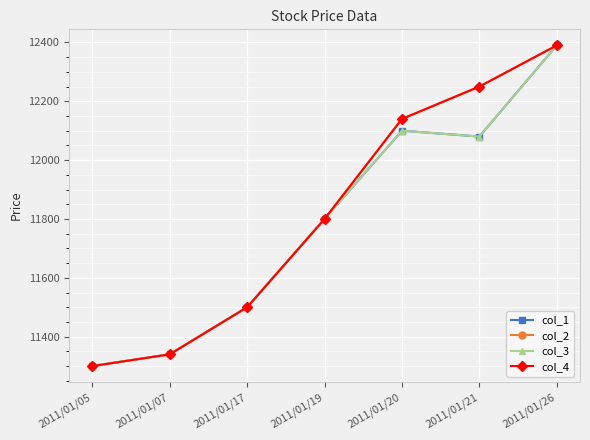

Does the chart have visible grid lines?

Yes